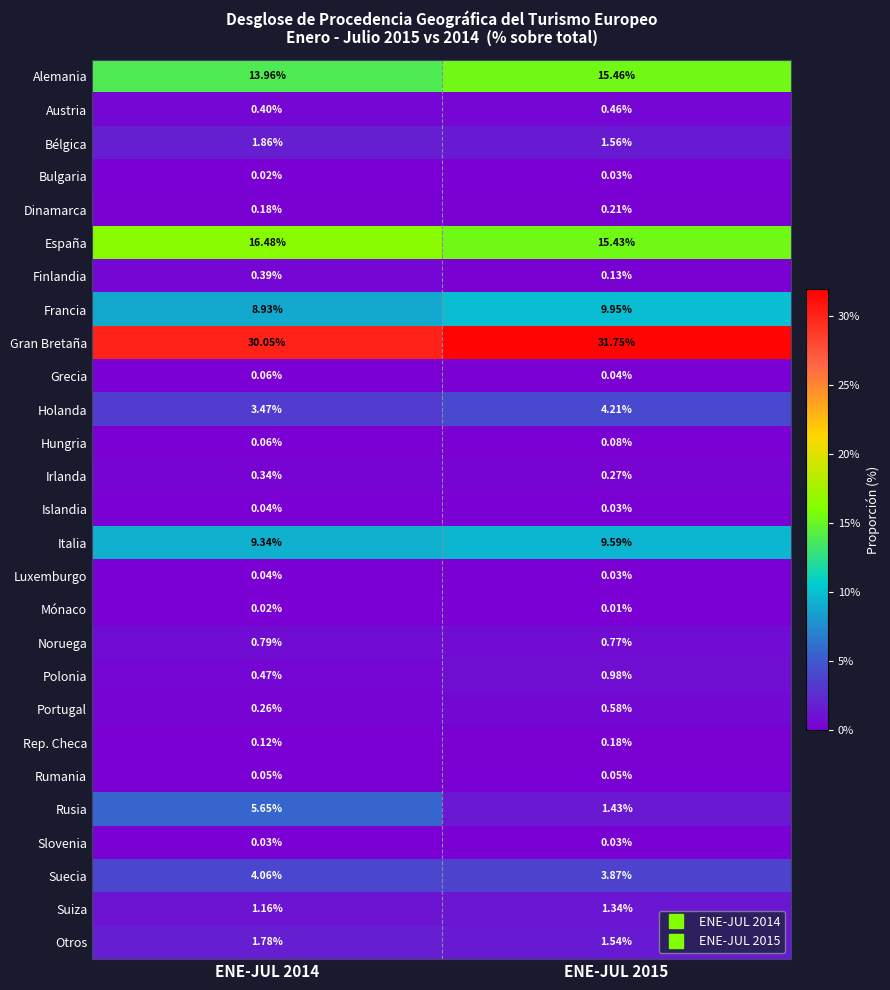

What is the difference between the highest and lowest values at ENE-JUL 2014?

30.0